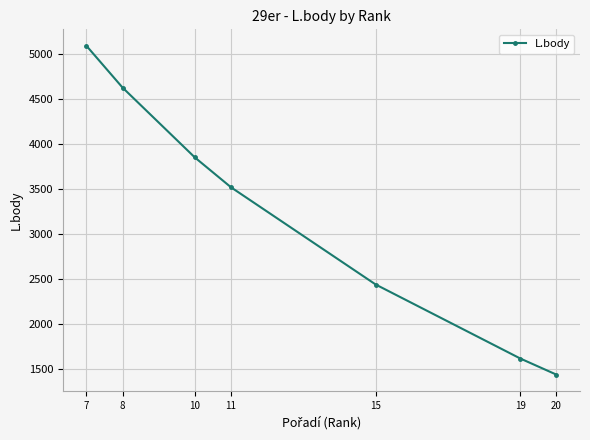

Which category has the highest value across all series?

7